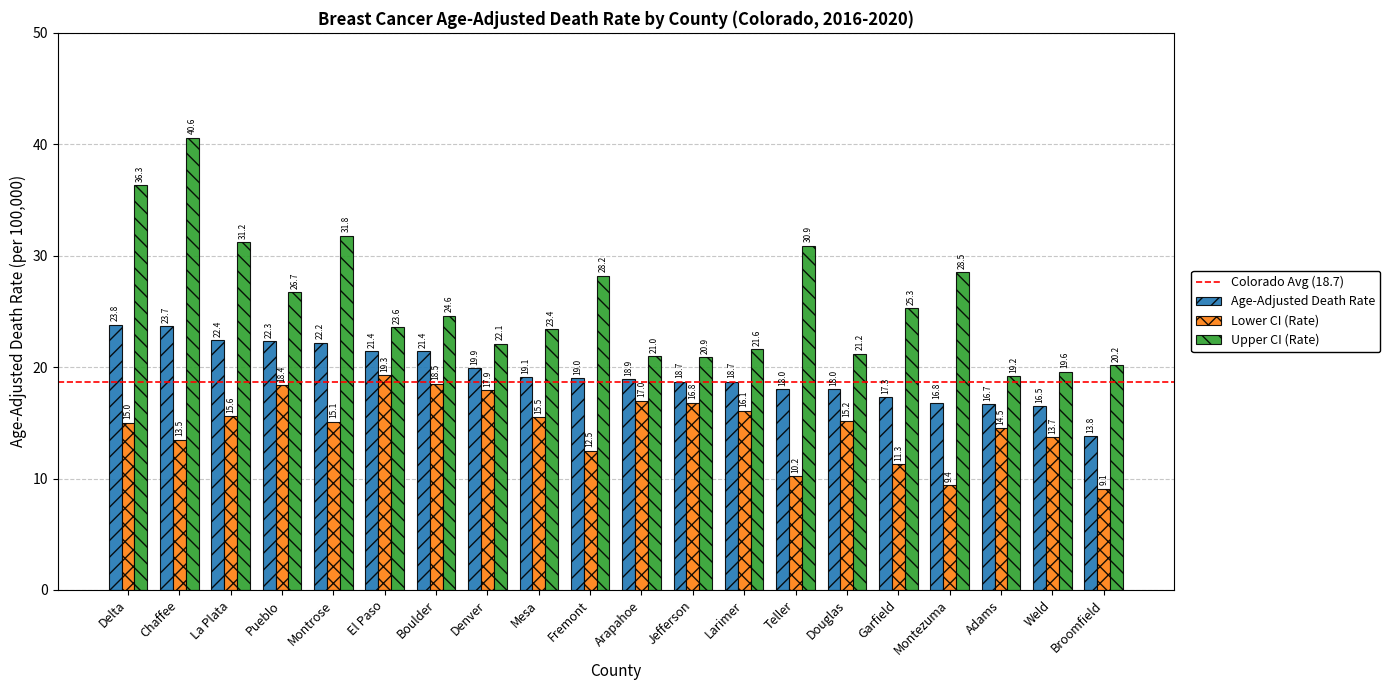

What is the total value across all series at Mesa?

58.0